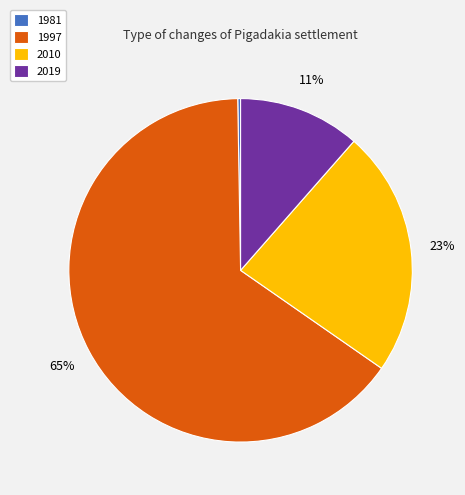

Does any single category account for the majority?

Yes